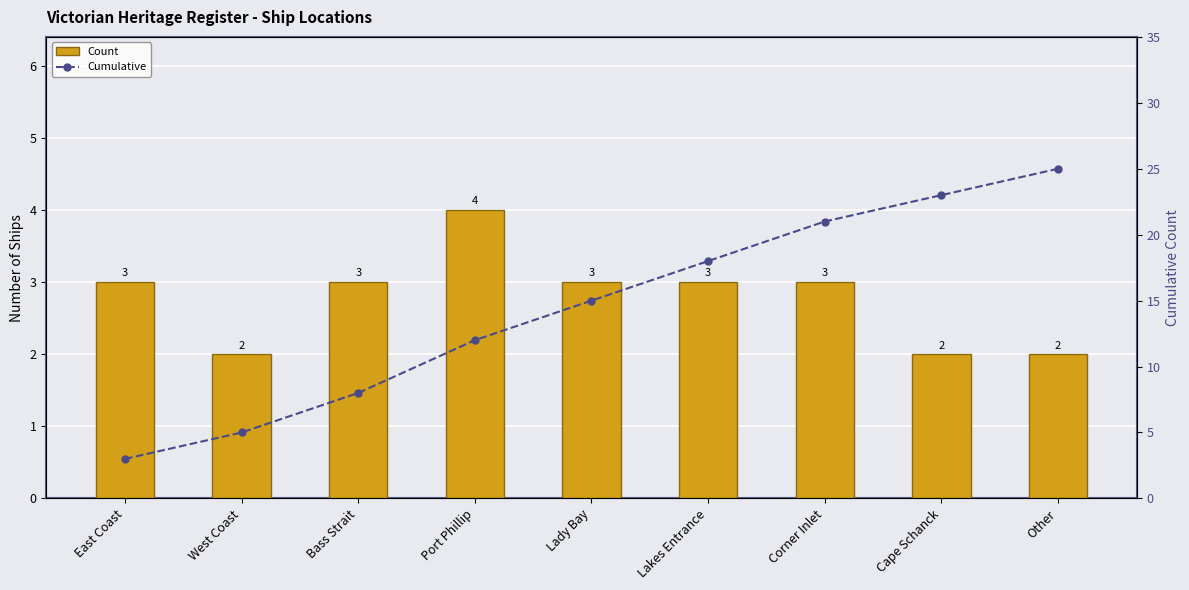

What is the label of the 6th bar from the left?

Lakes Entrance